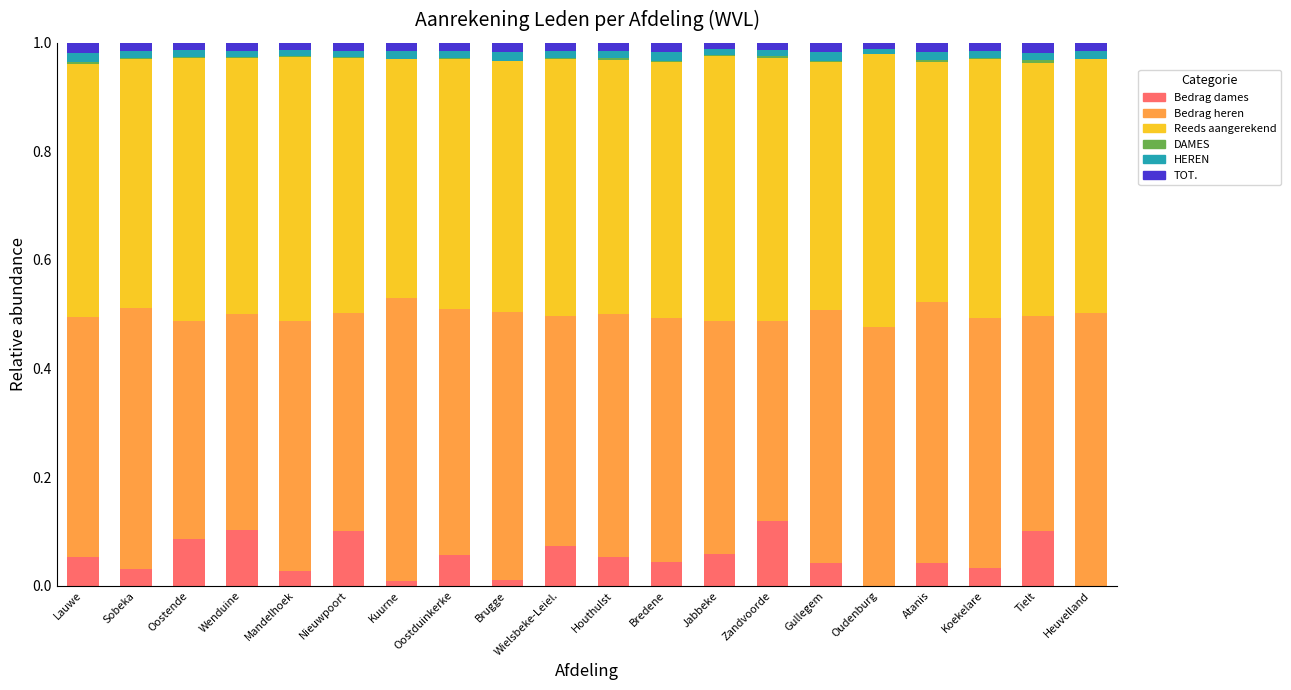

What is the sum of all Bedrag dames values?

1.0